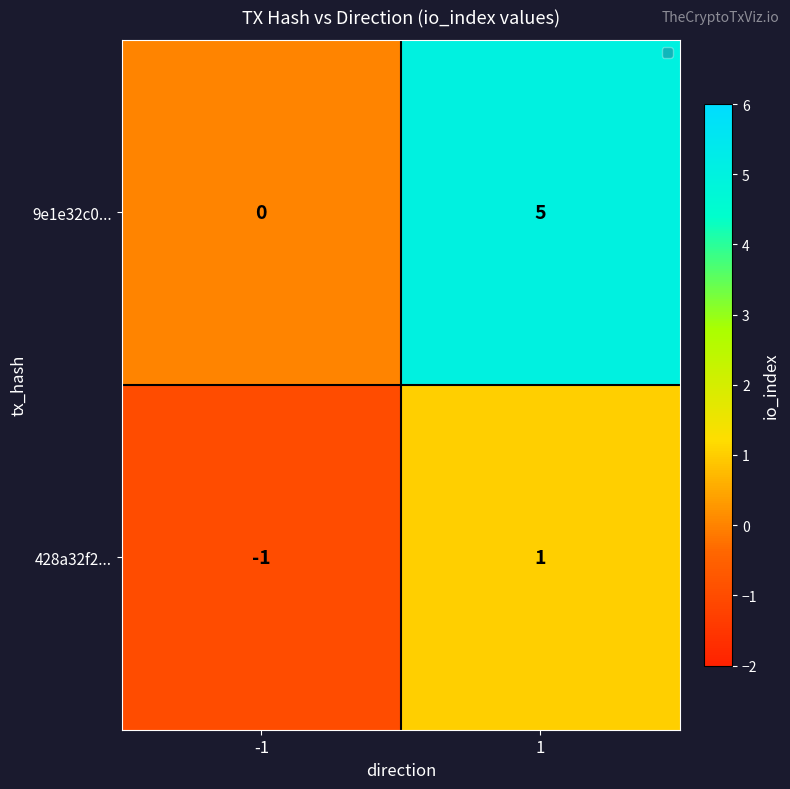

The value of 9e1e32c0... at -1 is 0. True or false?

True